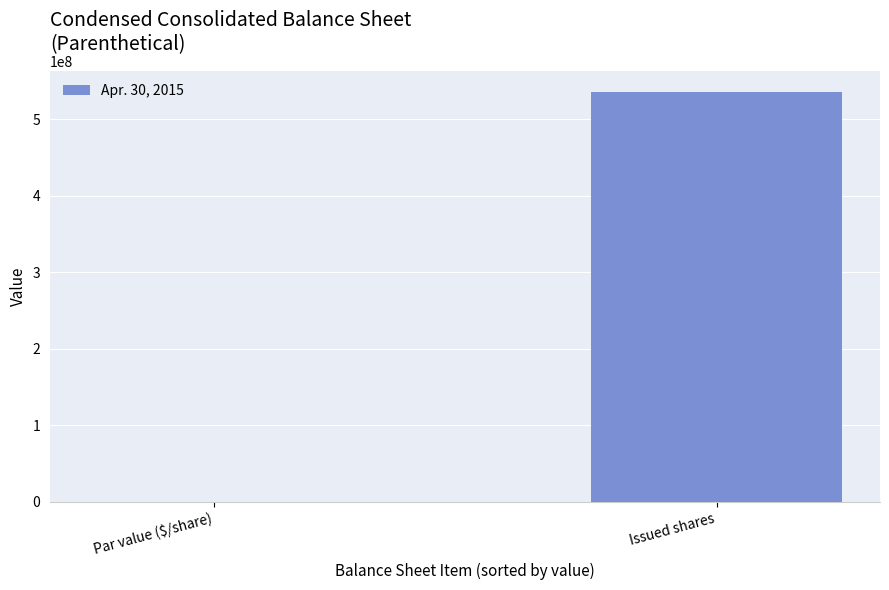

Which label corresponds to the largest value in the chart?

Issued shares